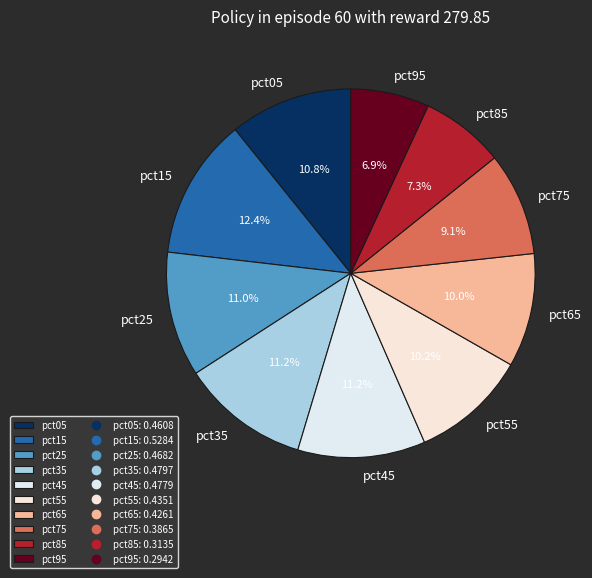

How many segments does this pie chart have?

10